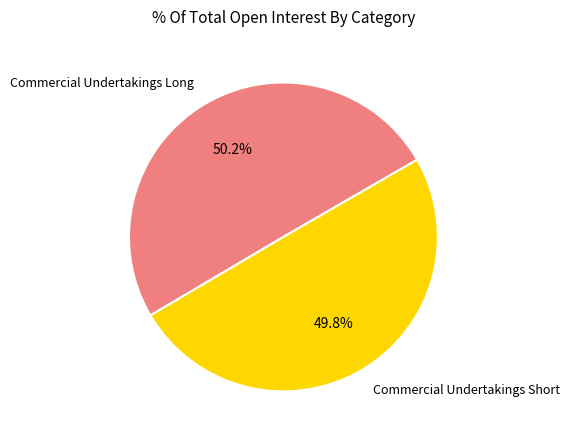

Does any single category account for the majority?

Yes